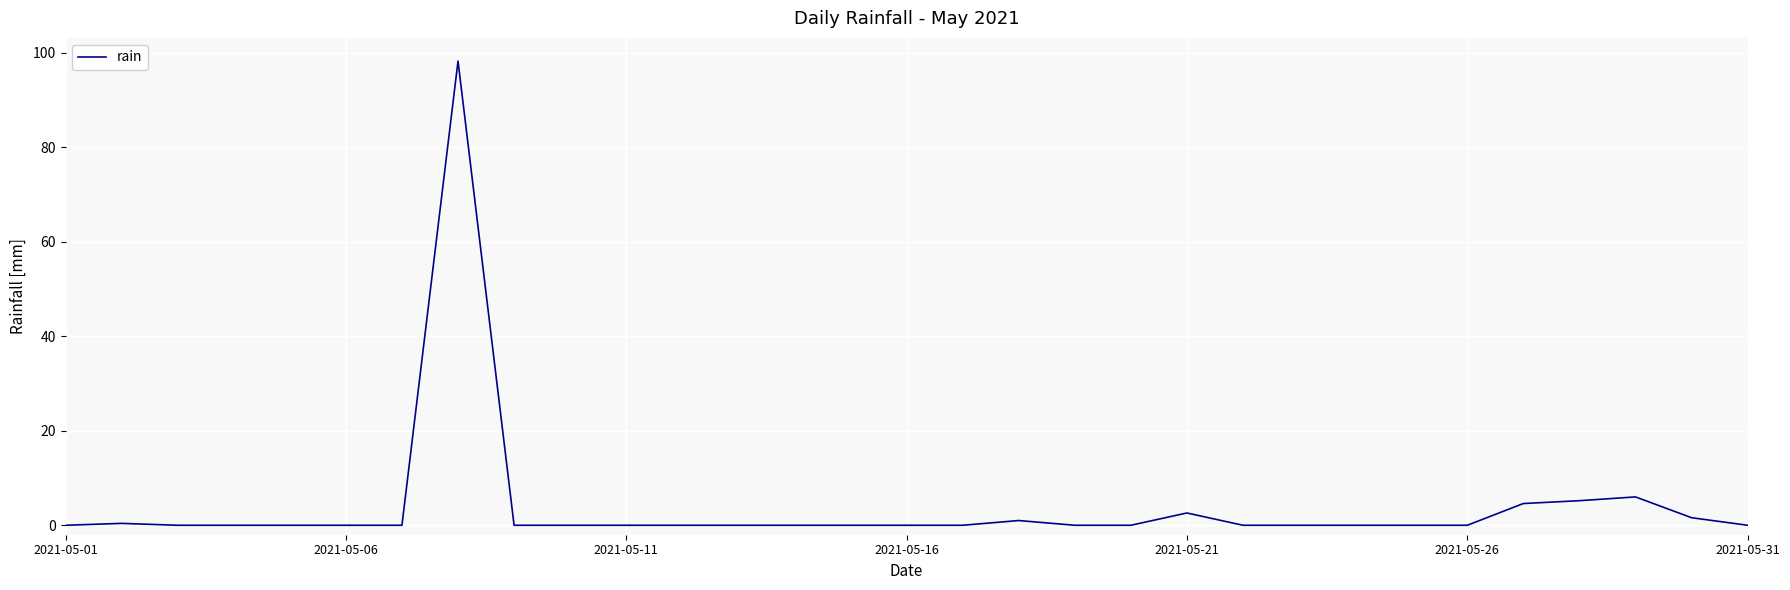

What is the maximum value shown in the chart?

98.2